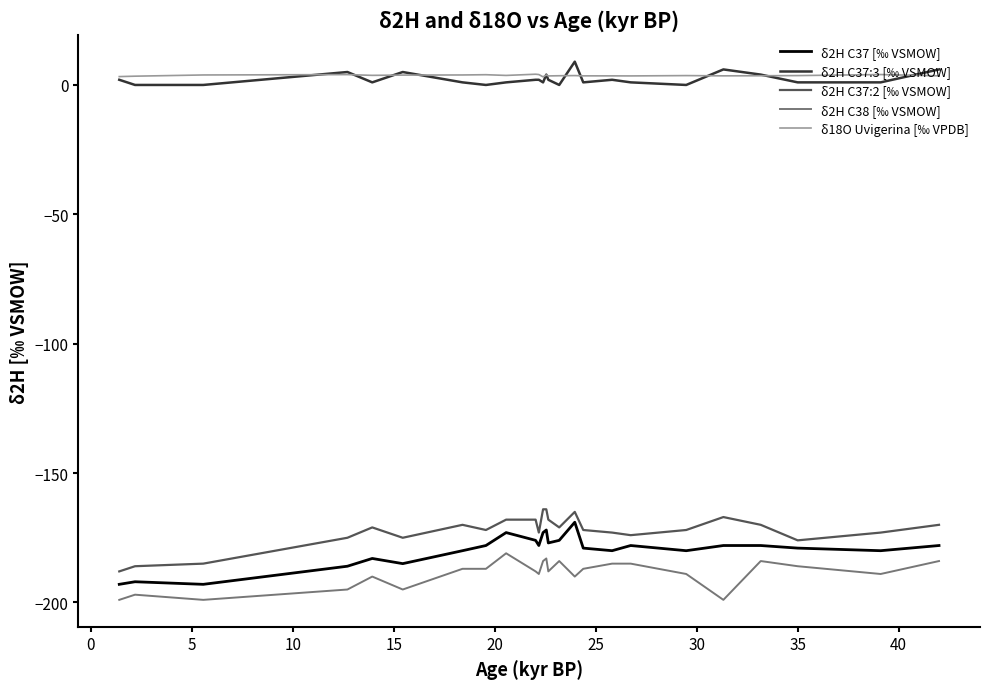

True or false: δ2H C37:3 [‰ VSMOW] and δ2H C38 [‰ VSMOW] cross at least once.

False